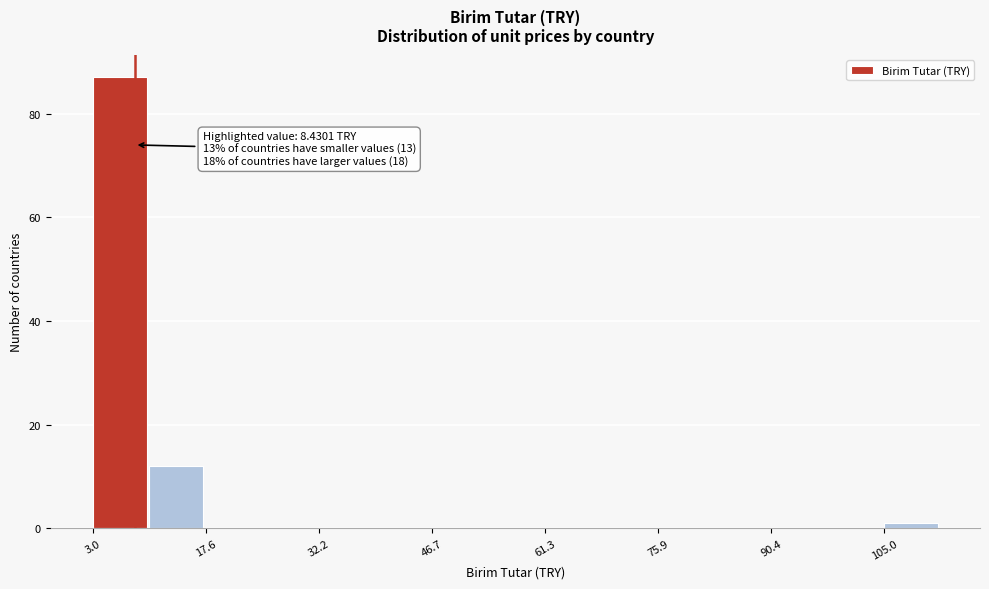

Read against the x-axis, roughly where is the centre of the tallest bar?

6